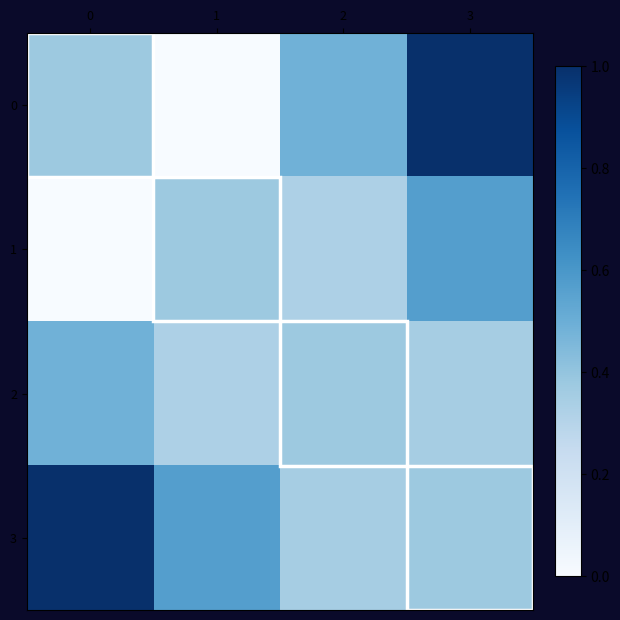

Rank the series by their maximum value, from highest to lowest.

0, 3, 1, 2